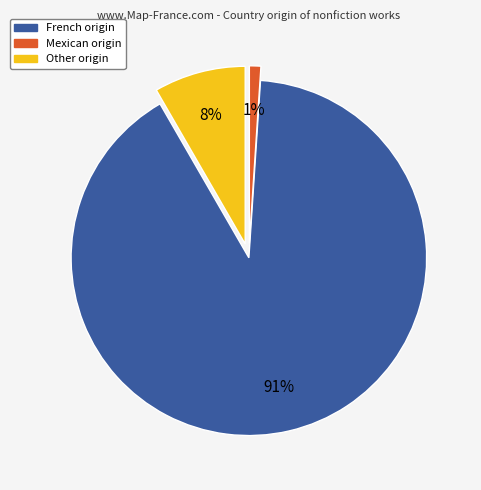

How many segments does this pie chart have?

3